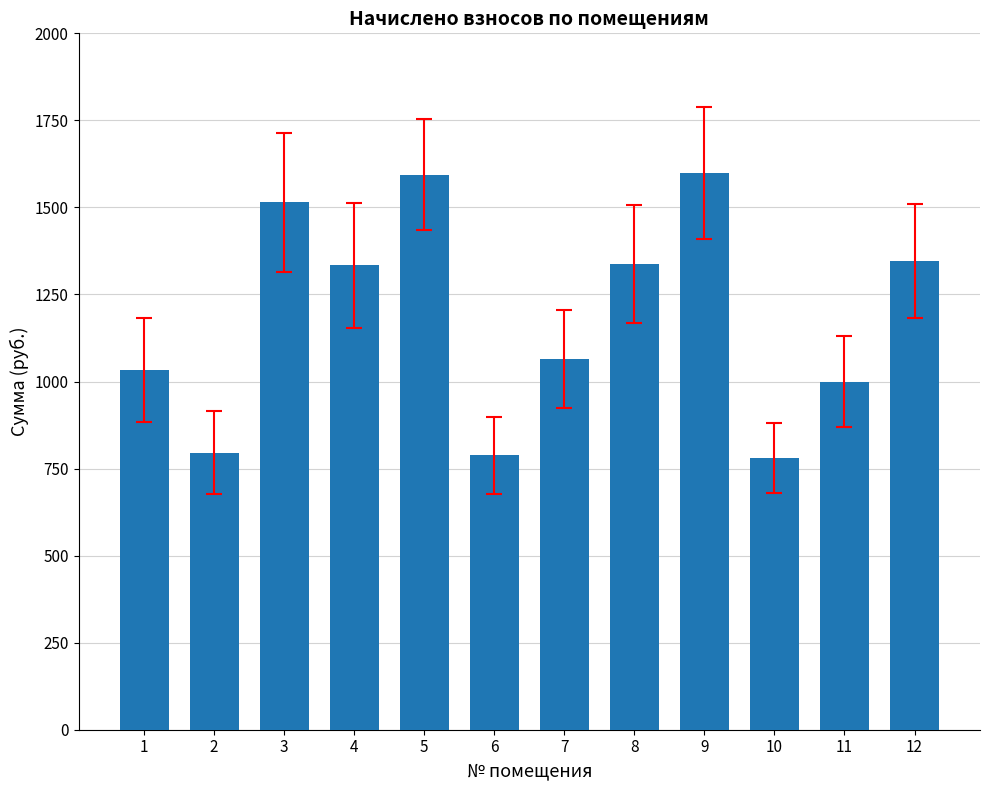

What is the value of the 4th bar from the left?

1333.2